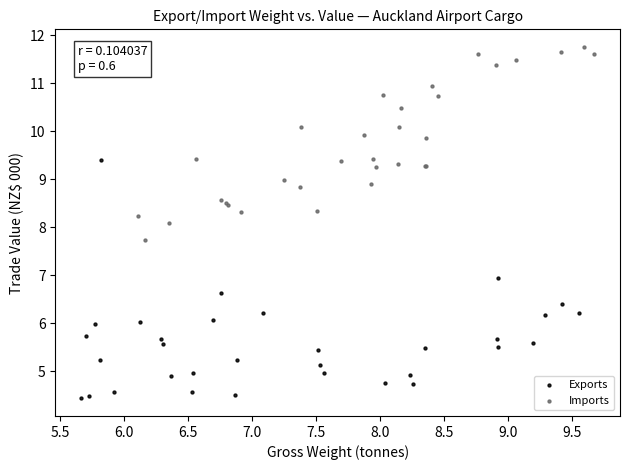

Which series reaches the minimum Y coordinate?

Exports